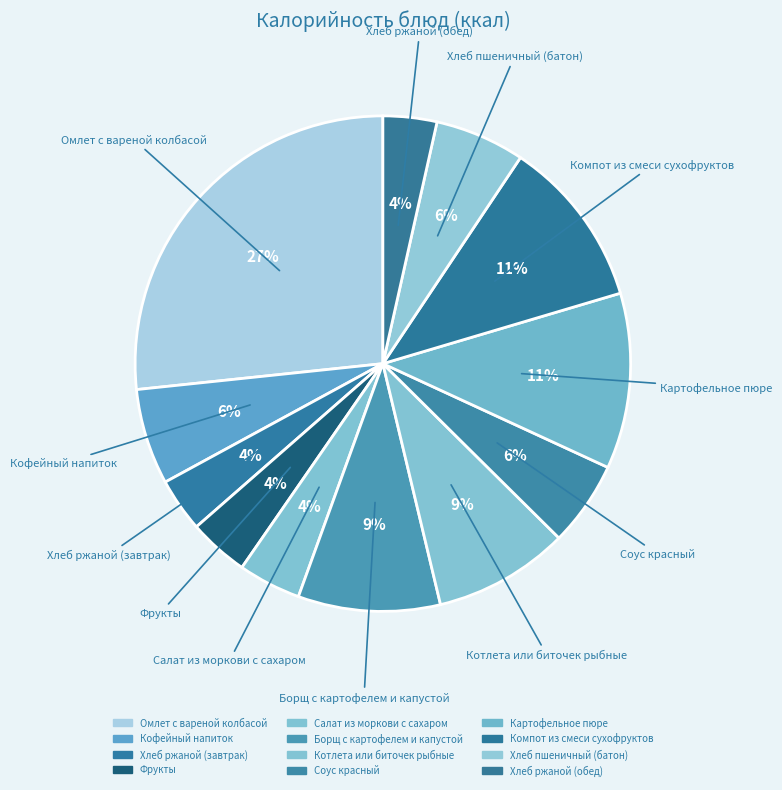

What is the total percentage of Хлеб ржаной (завтрак) and Омлет с вареной колбасой?

30.2%